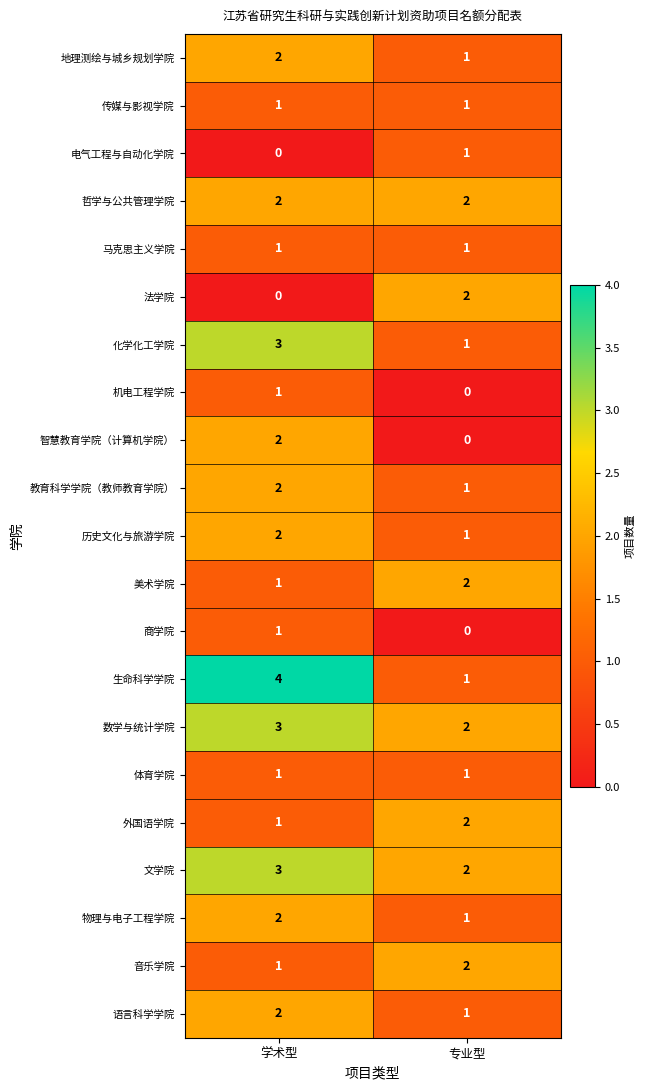

At which category does the chart reach its peak across all series?

学术型